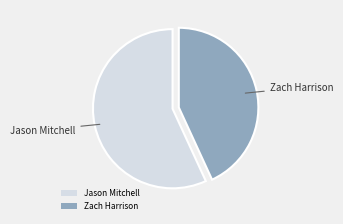

How many segments does this pie chart have?

2